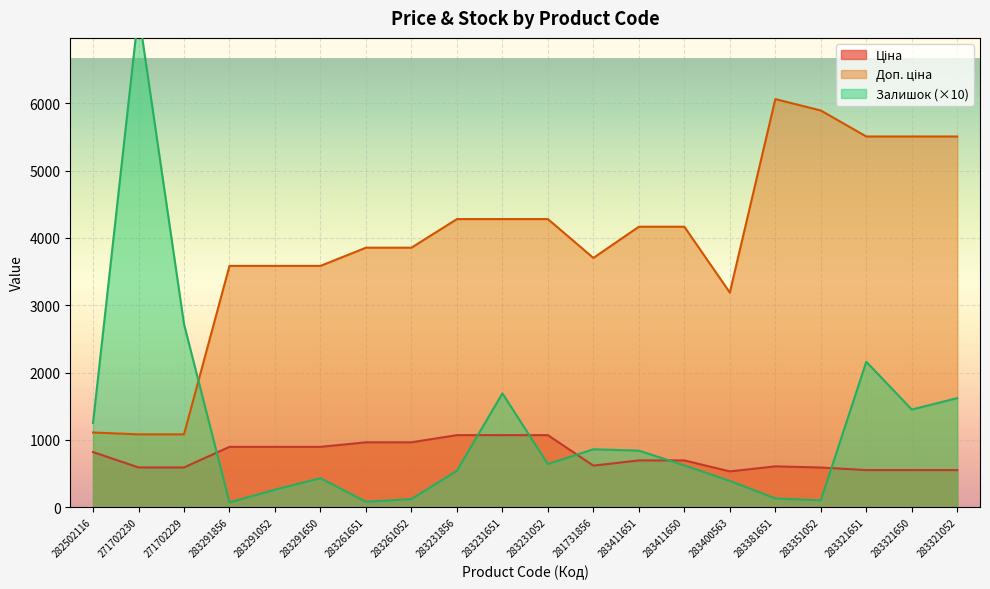

At which category does Доп. ціна reach its first local valley?

281731856